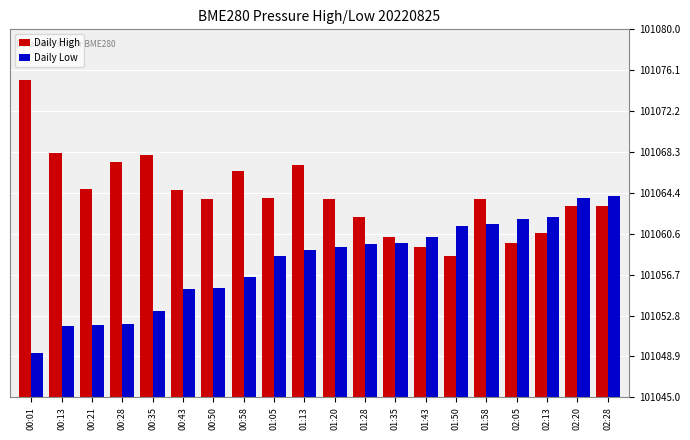

True or false: Daily High has a value of 179128.3 at 02:20.

False